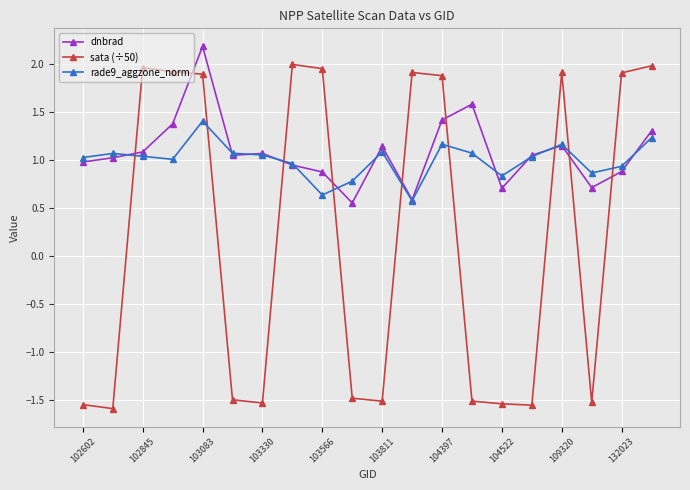

What is the maximum value for dnbrad?

2.2